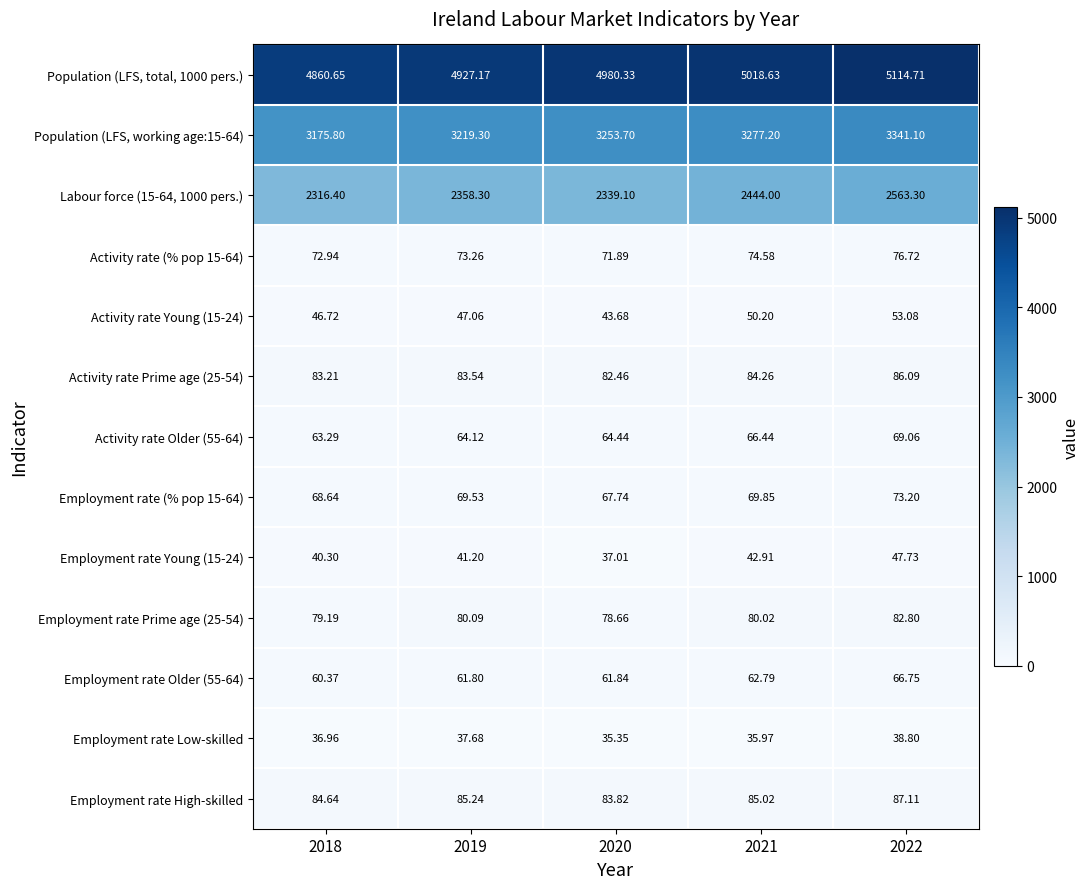

What is the greatest value displayed?

5114.7